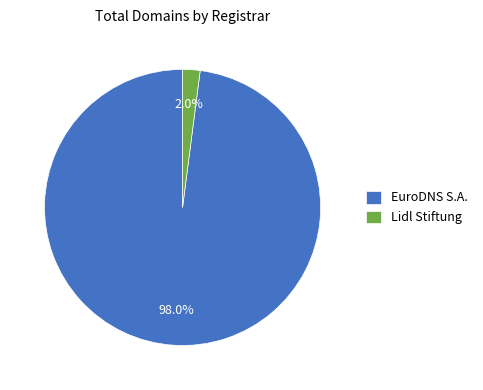

How many slices are in this pie chart?

2